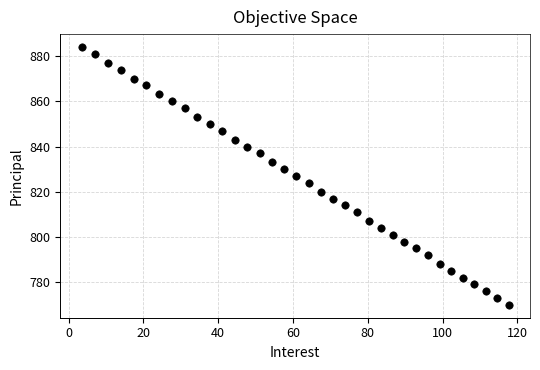

What is the range of Y values (max minus min)?

114